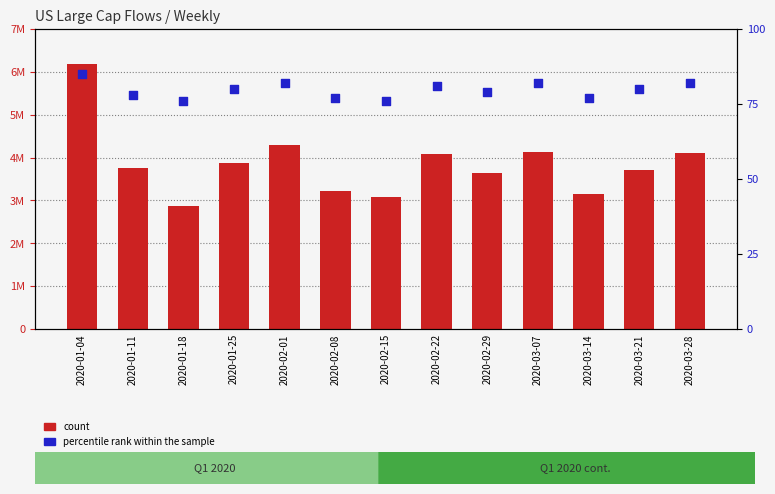

What are all the series names shown in the legend?

count, percentile rank within the sample